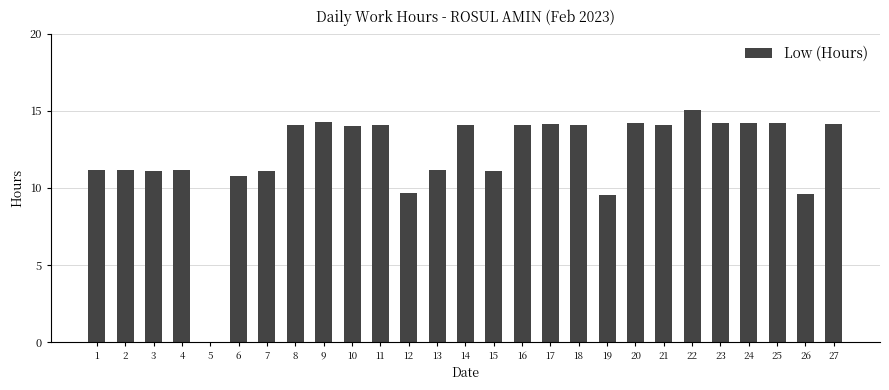

The chart shows a value of 14.3 at 9. True or false?

True